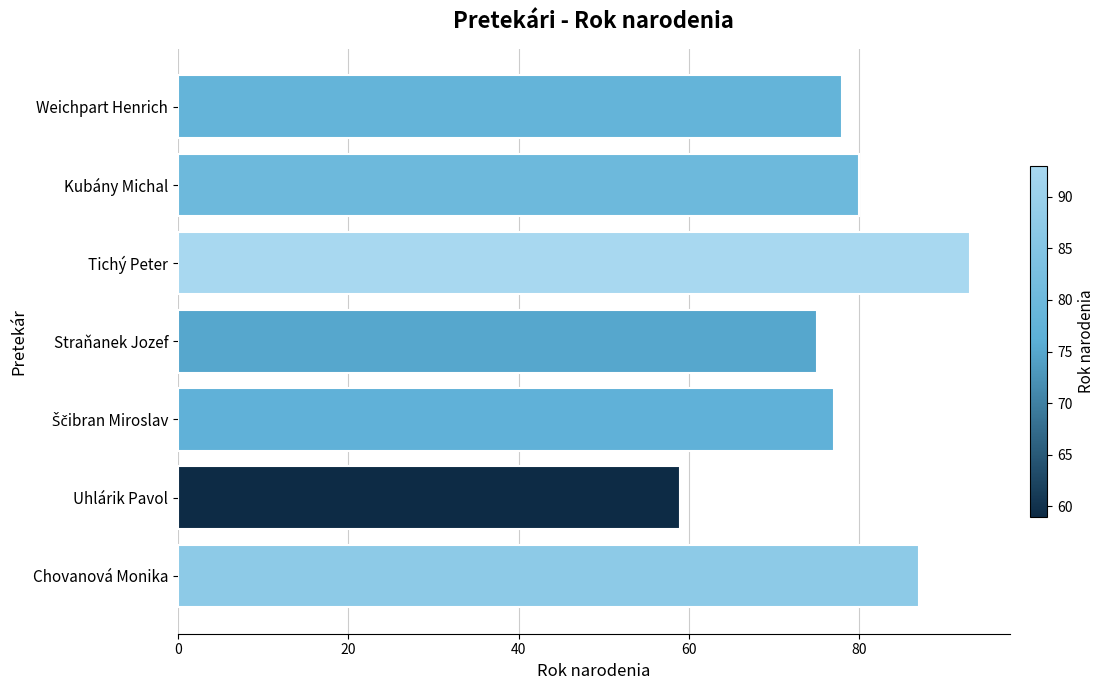

What is the difference between the maximum and minimum values?

34